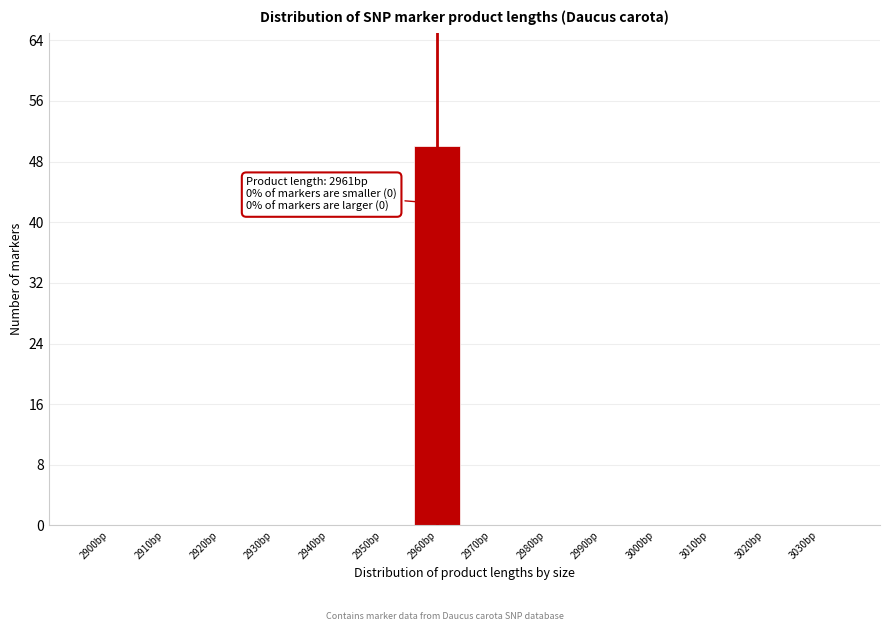

Reading left to right, list all the values displayed in this chart.

2900bp=0	2910bp=0	2920bp=0	2930bp=0	2940bp=0	2950bp=0	2960bp=50	2970bp=0	2980bp=0	2990bp=0	3000bp=0	3010bp=0	3020bp=0	3030bp=0